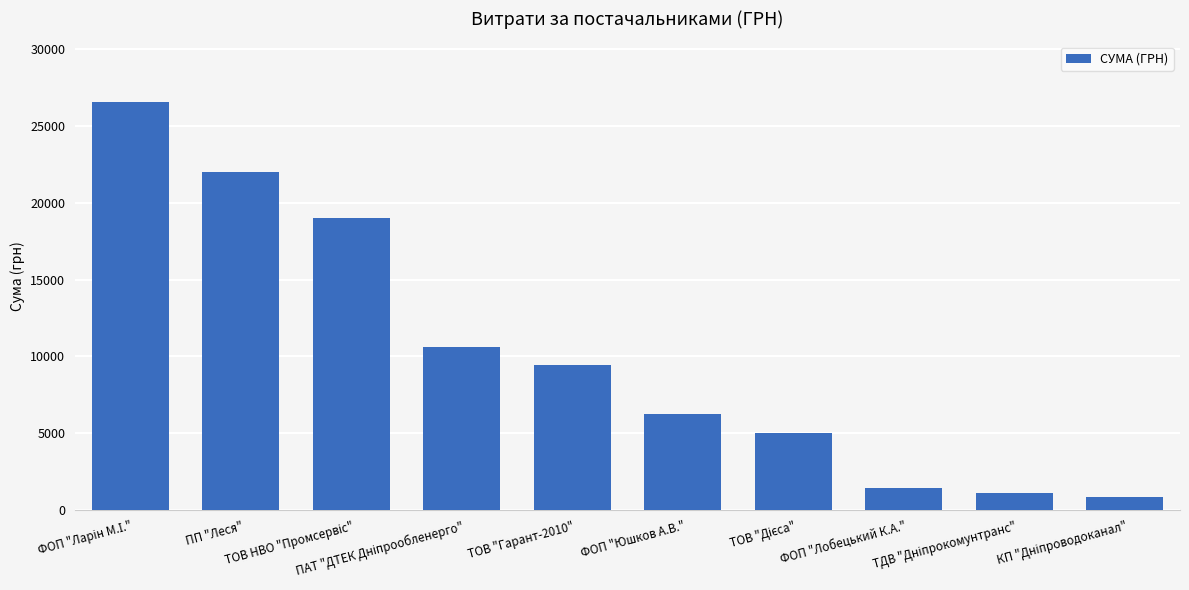

What is the value of the 1st bar from the left?

26523.2